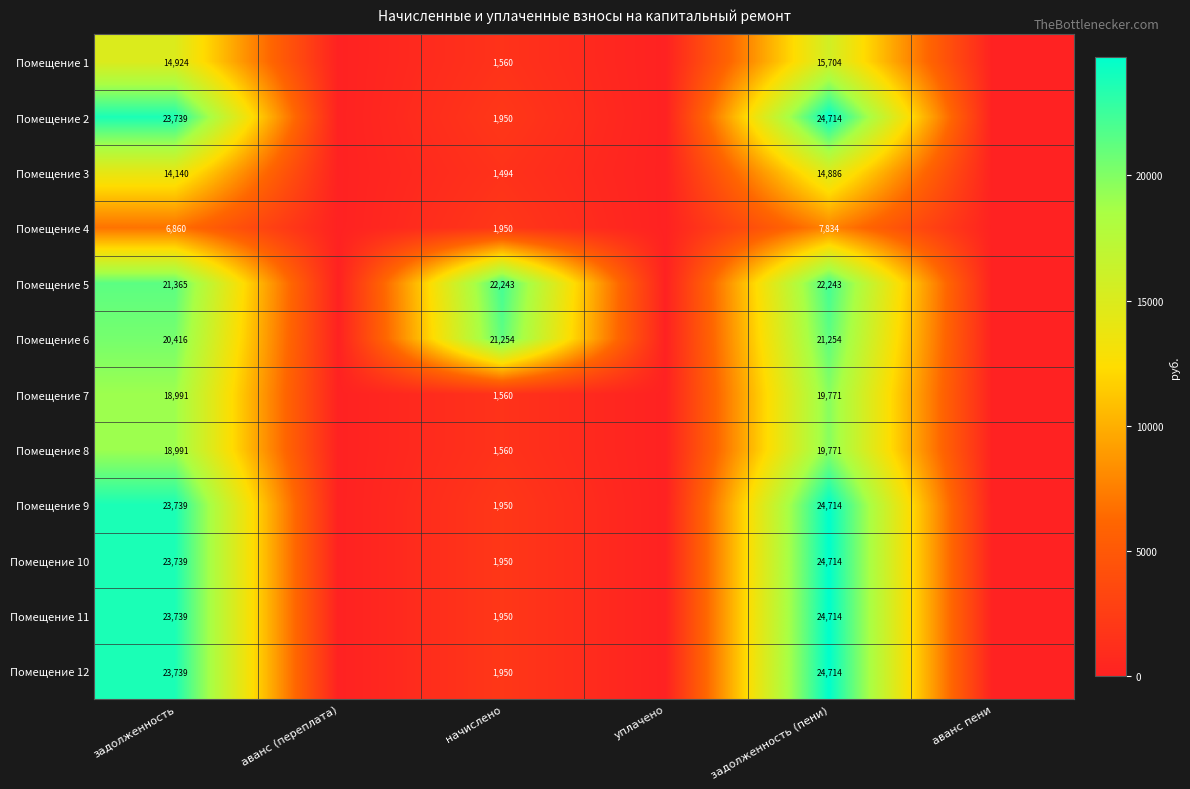

Is the value of Помещение 6 at начислено greater than the value of Помещение 2 at задолженность?

No